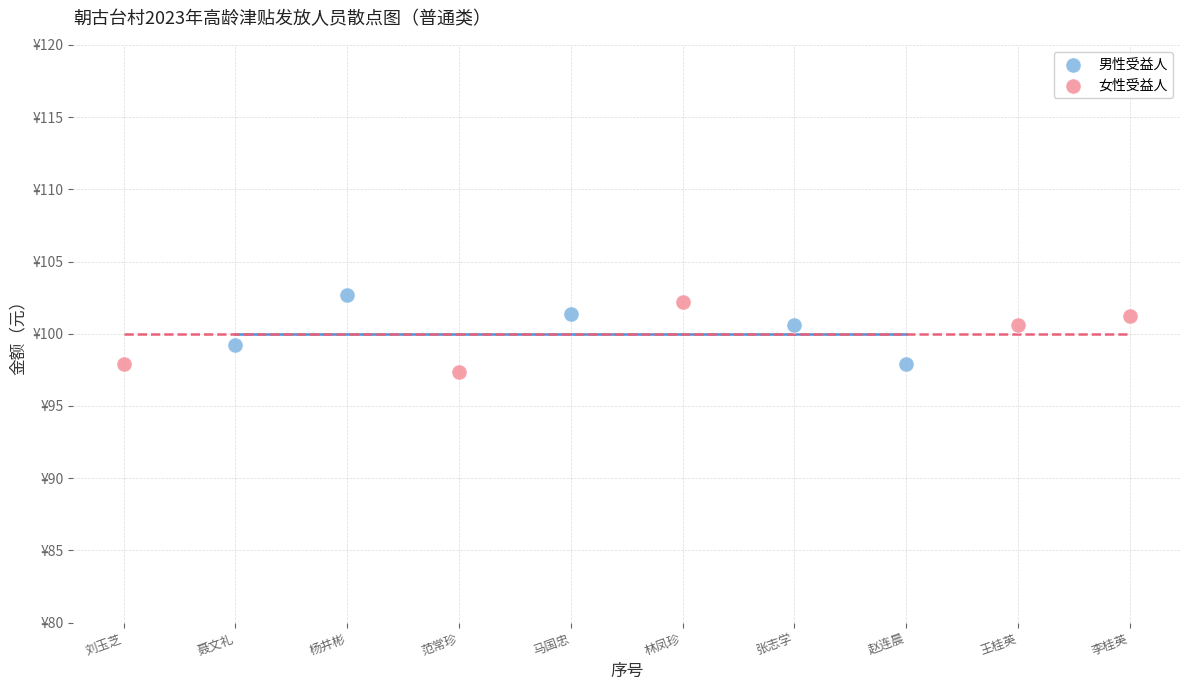

Which series contains the lowest Y value?

女性受益人